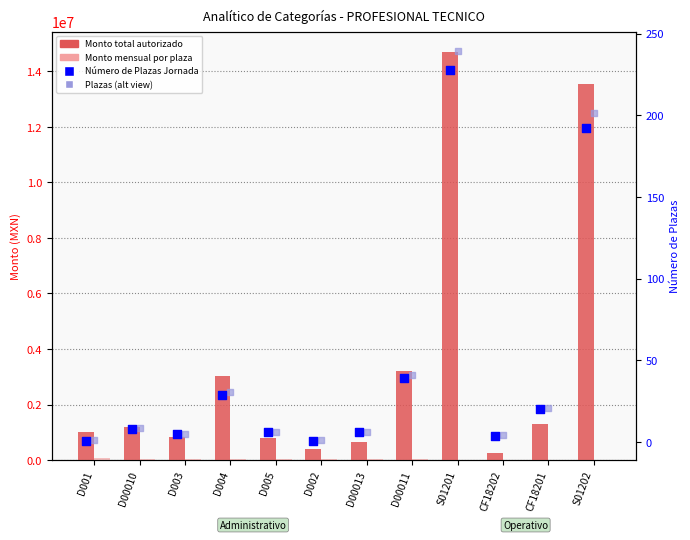

What are all the series names shown in the legend?

Monto total autorizado, Monto mensual por plaza, Número de Plazas Jornada, Plazas (alt view)